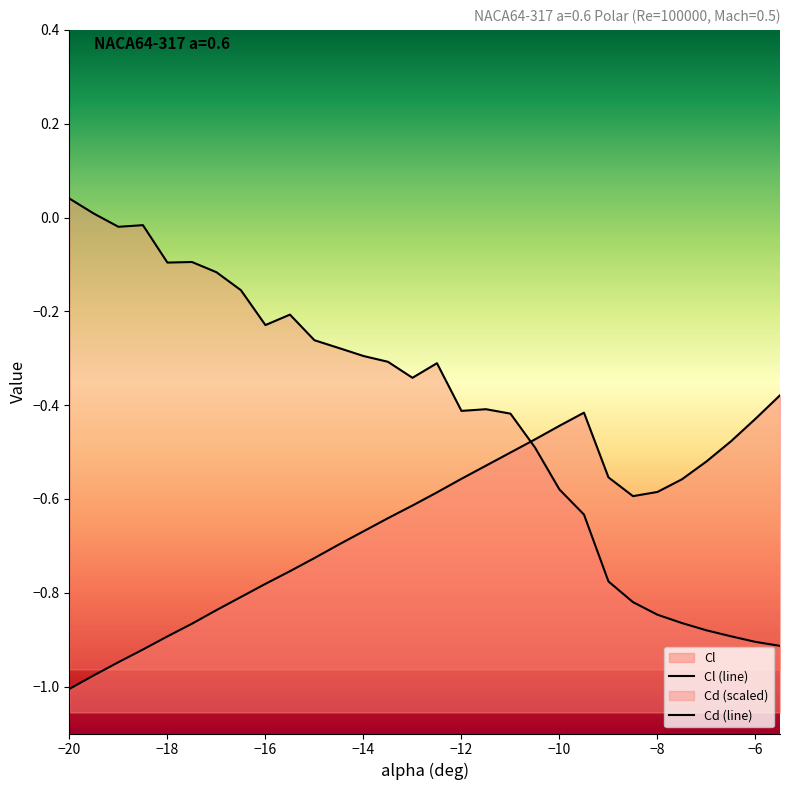

The Cd (line) series shows -0.3 at 25. True or false?

False